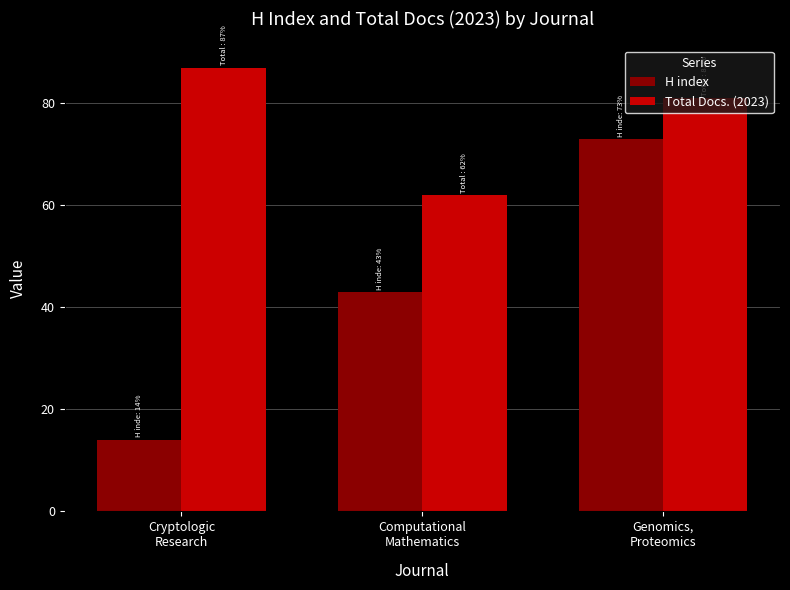

Count the number of categories in the chart.

3